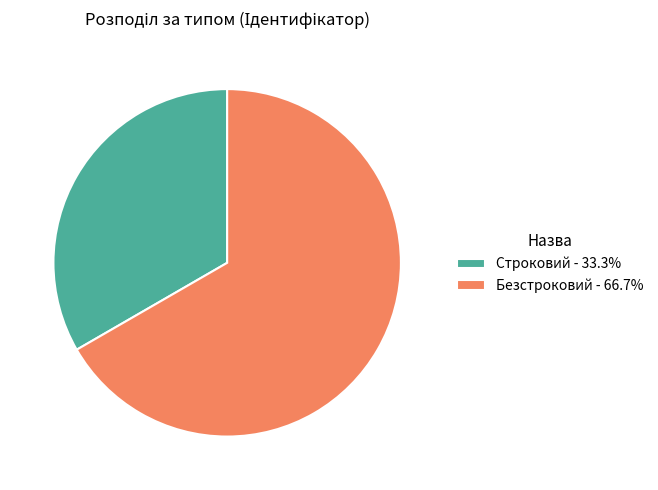

Is Безстроковий - 66.7% the majority of the pie?

Yes